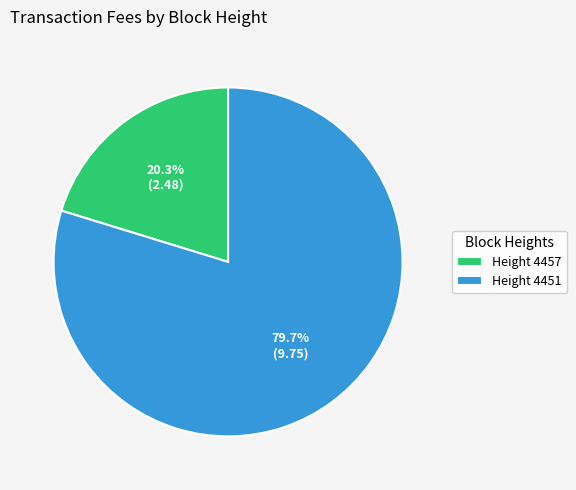

Do Height 4457 and Height 4451 together represent more than half of the pie?

Yes